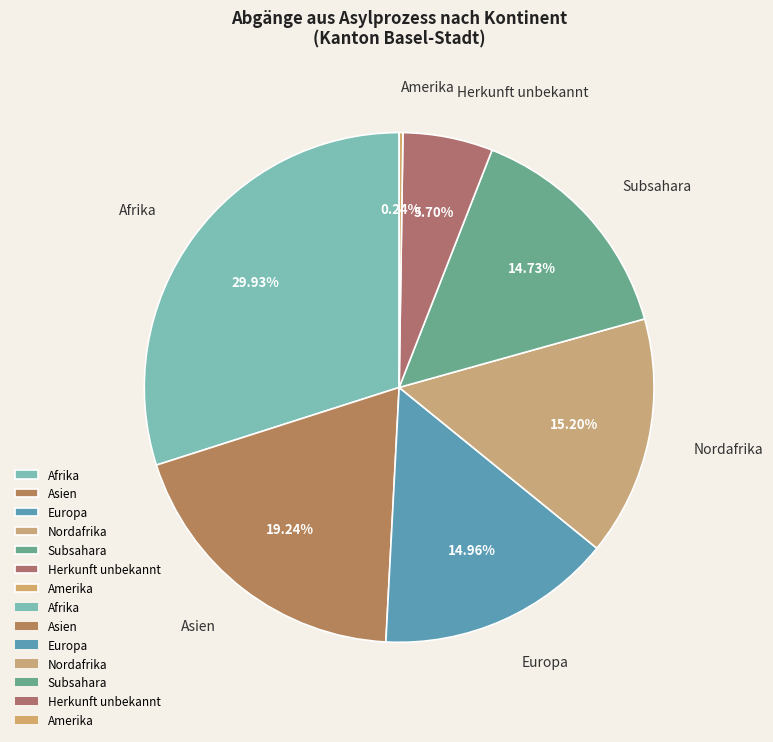

Which category has the biggest portion of the pie?

Afrika